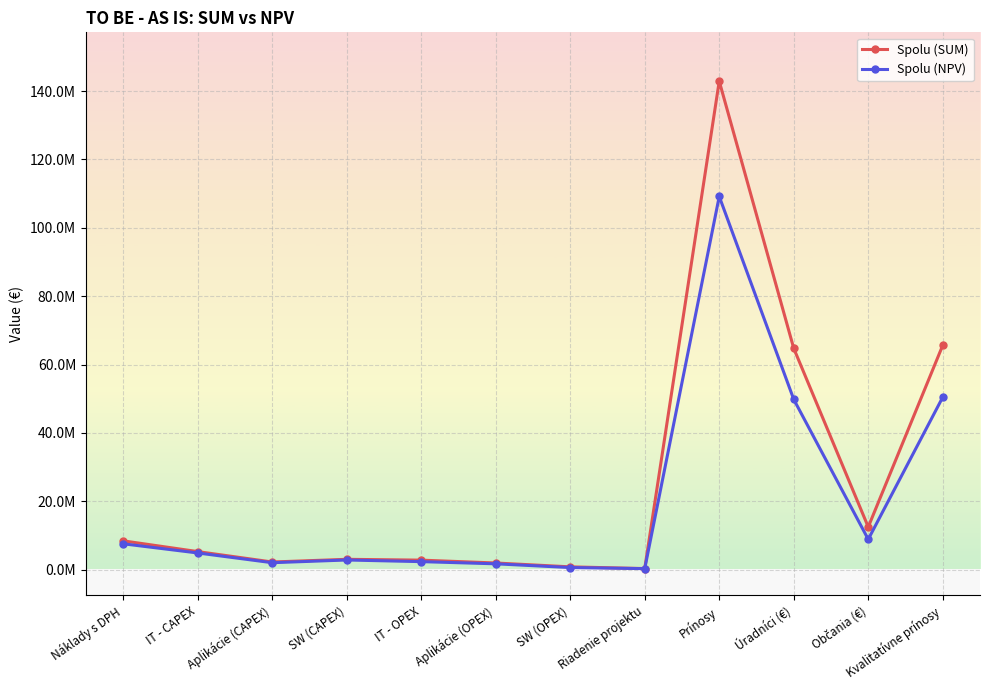

Which label corresponds to the smallest value in the chart?

Riadenie projektu